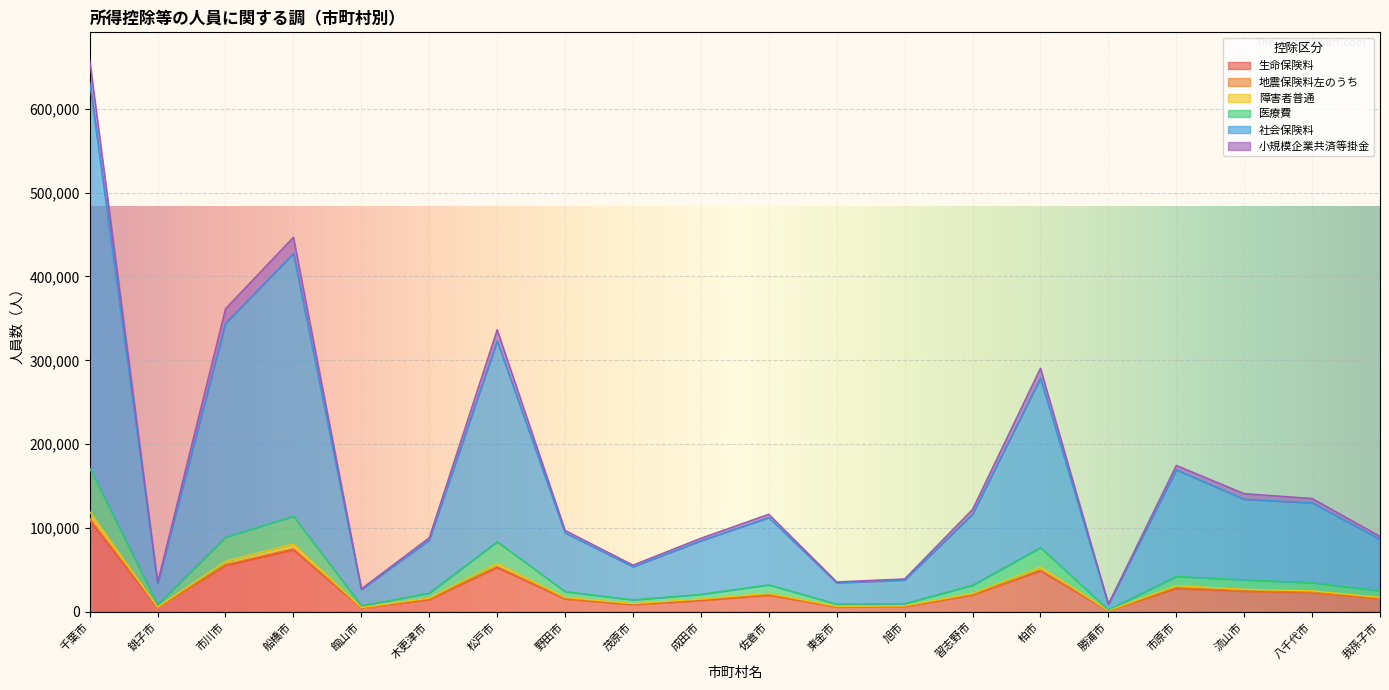

What is the total value across all series at 船橋市?

446814